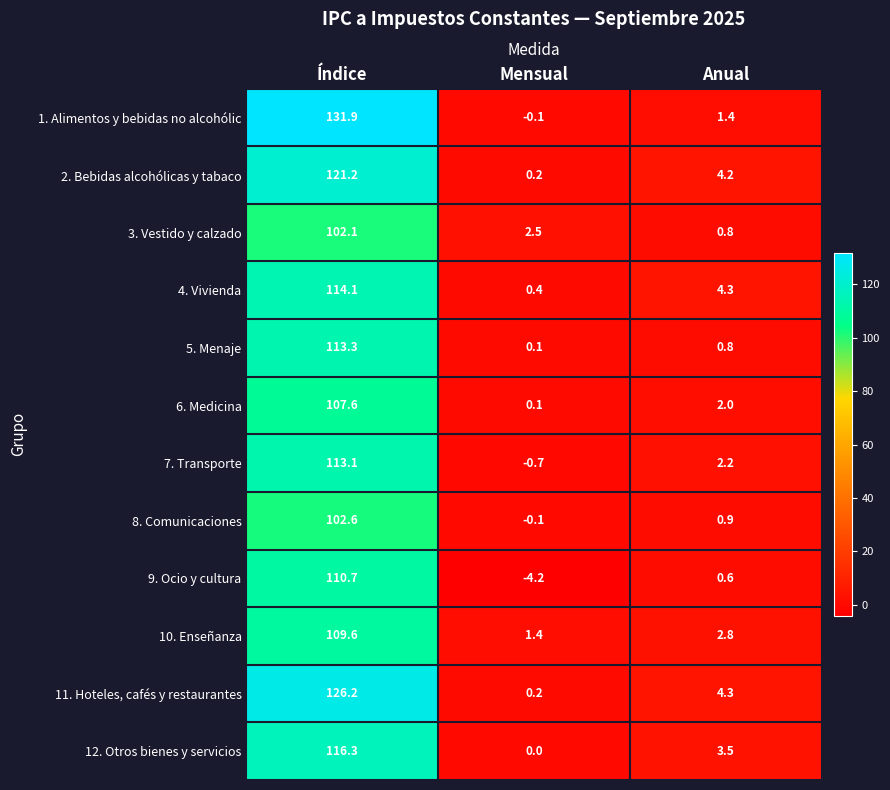

What is the approximate value of 5. Menaje at Índice?

113.3